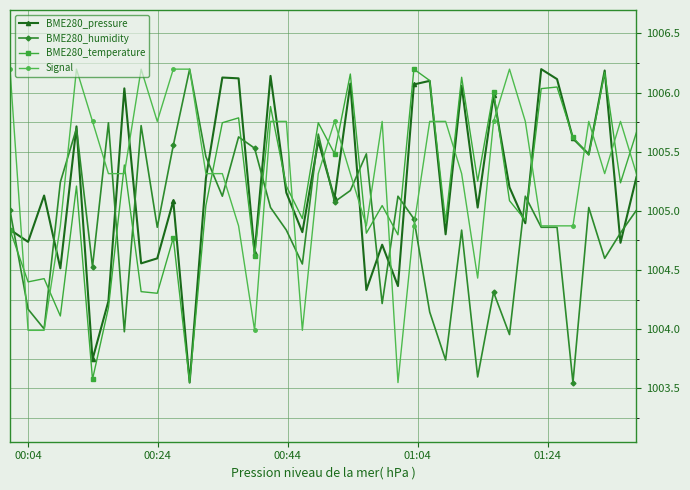

True or false: BME280_humidity has more than 2 points higher than both neighbors.

True